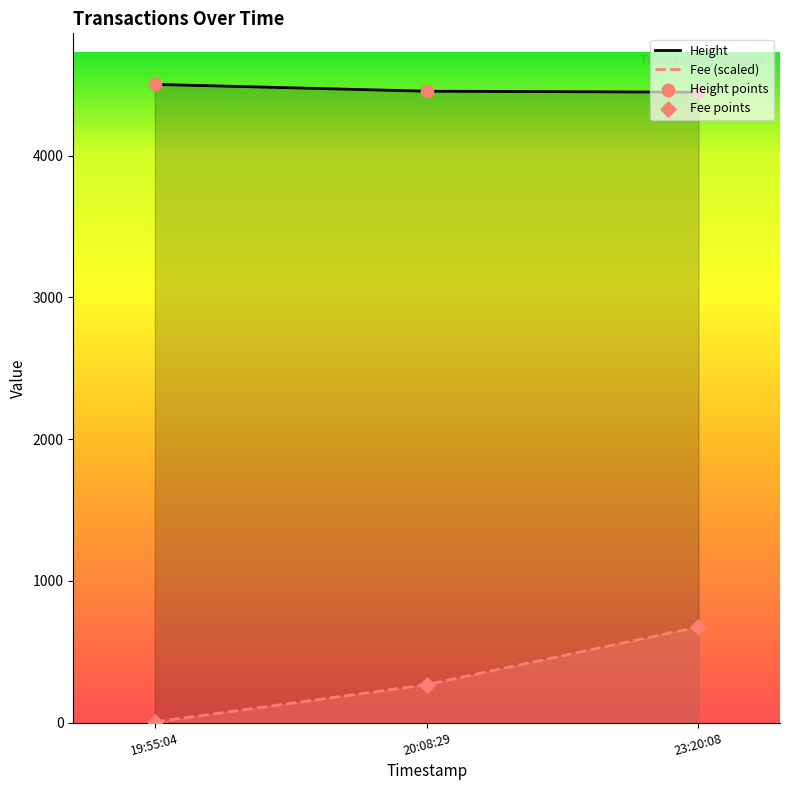

What are all the series names shown in the legend?

Fee, Height